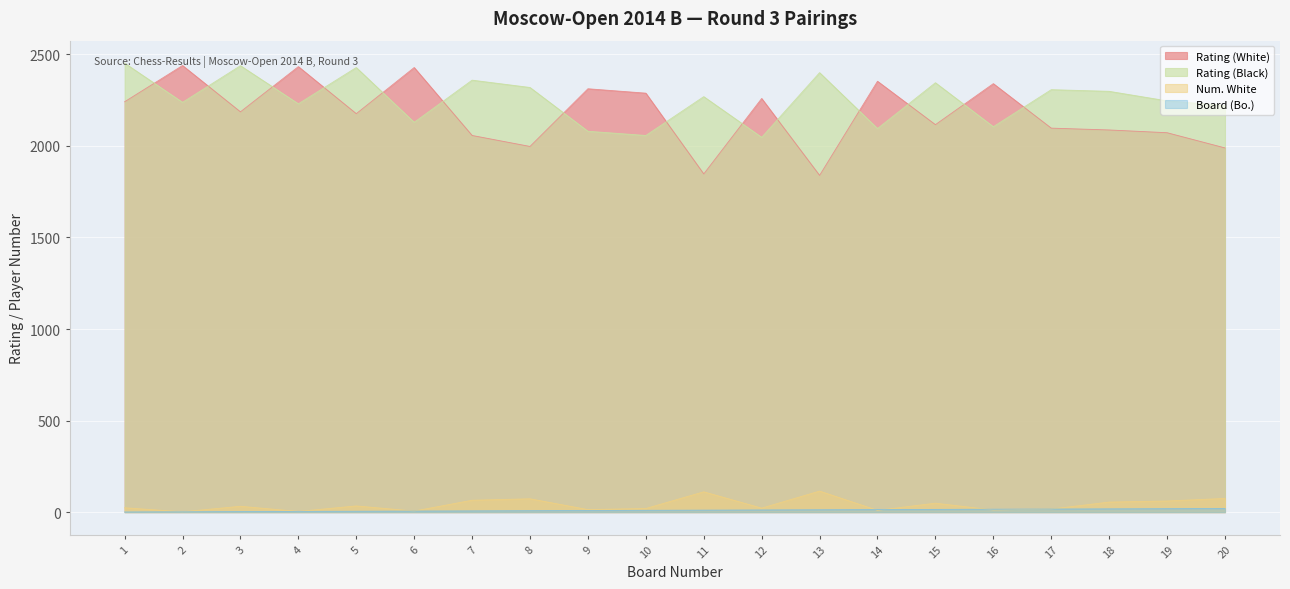

Where is the first local maximum for Rating (White)?

2